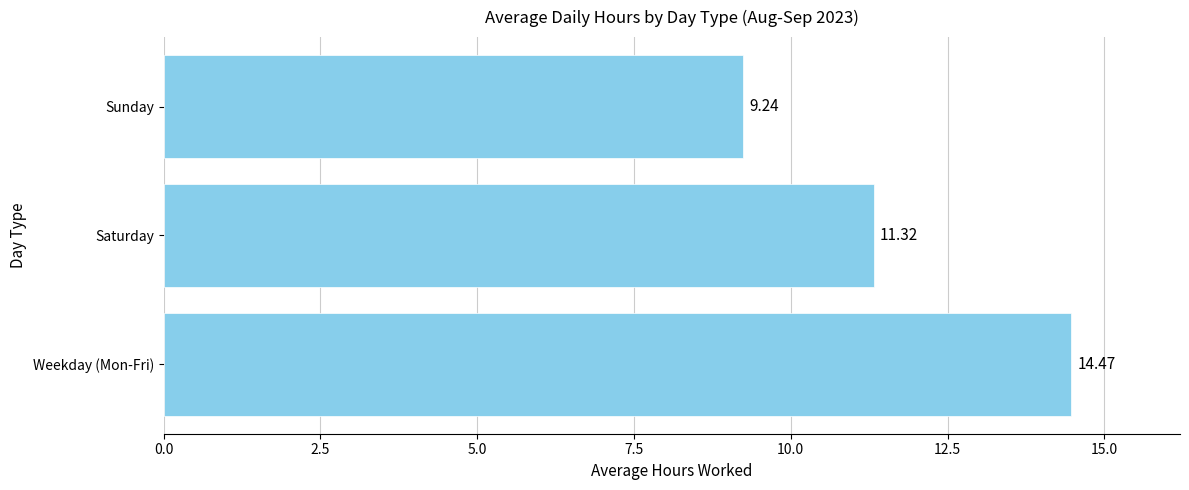

How many bars are there in total?

3